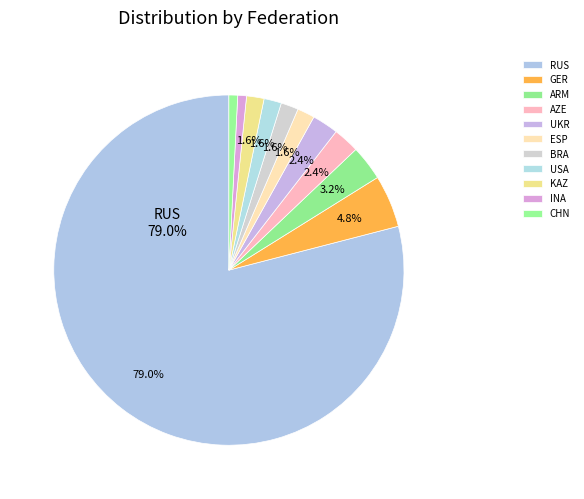

How many slices are in this pie chart?

11